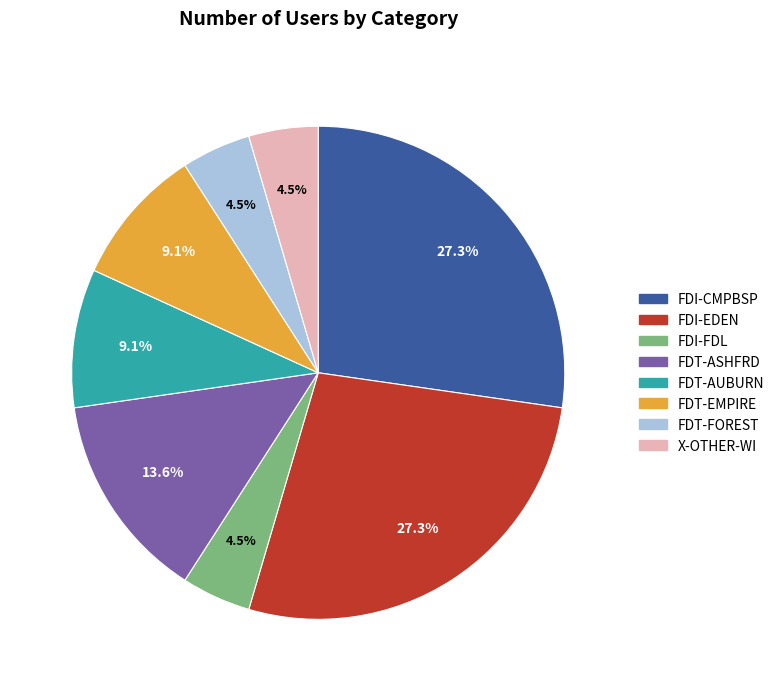

The FDT-EMPIRE slice represents 9% of the pie. True or false?

True